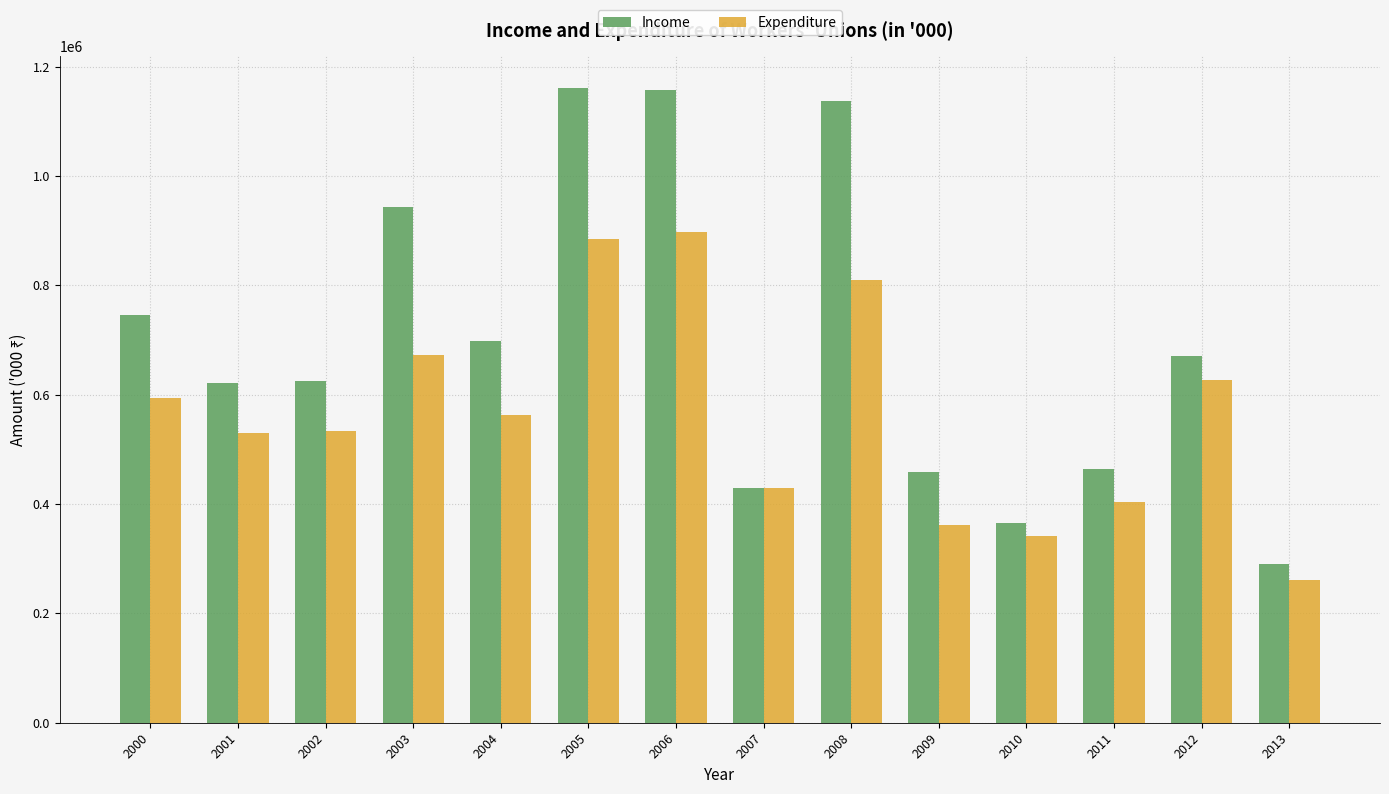

What is the approximate value of Income at 2011?

463856.0